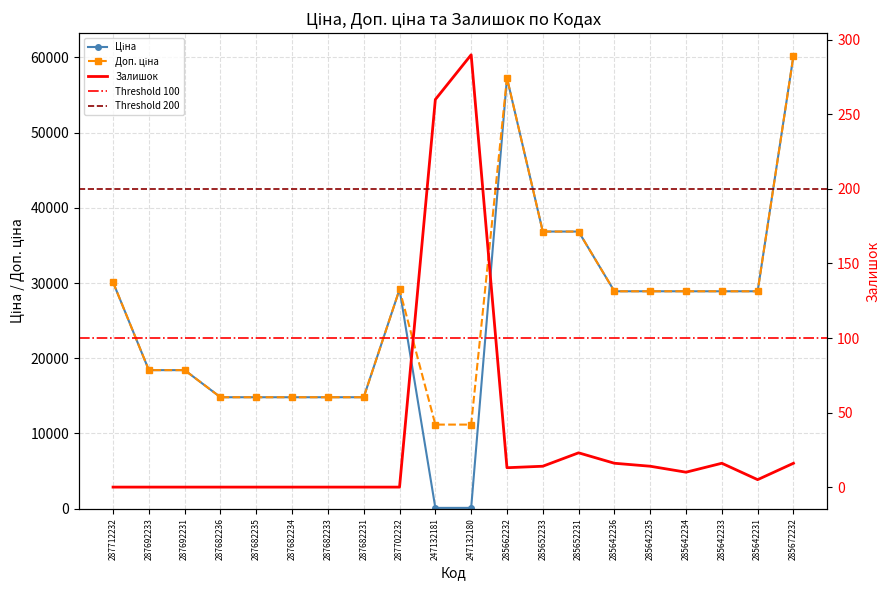

What is the difference between the second highest and second lowest values in the Залишок series?

260.0